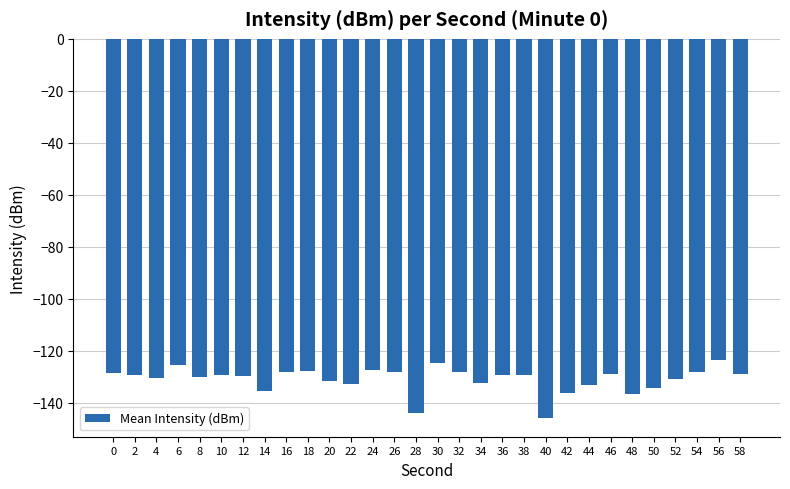

The value at 14 is -33.2. True or false?

False